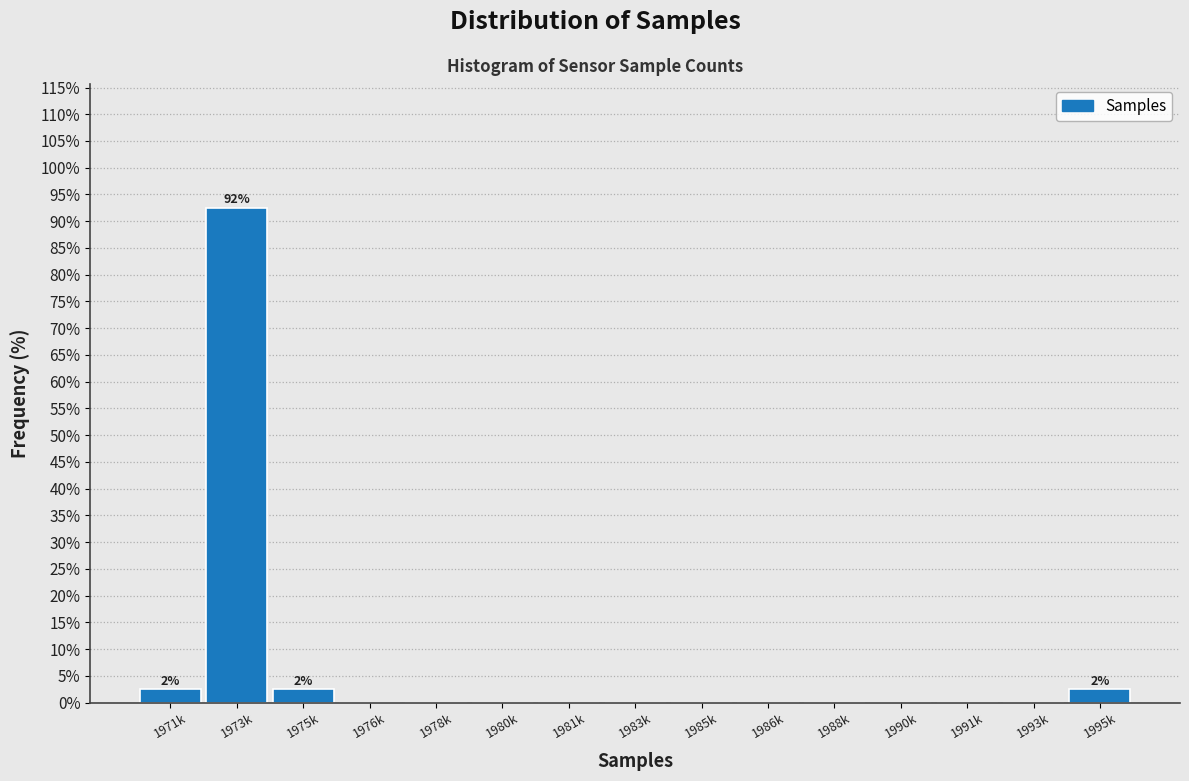

Reading right to left, transcribe all the data shown in this chart.

1995k=2.5	1993k=0.0	1991k=0.0	1990k=0.0	1988k=0.0	1986k=0.0	1985k=0.0	1983k=0.0	1981k=0.0	1980k=0.0	1978k=0.0	1976k=0.0	1975k=2.5	1973k=92.5	1971k=2.5